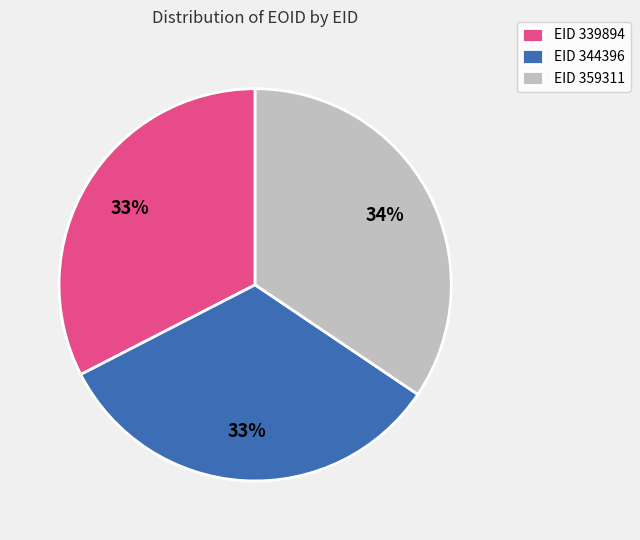

Which category has the biggest portion of the pie?

EID 359311